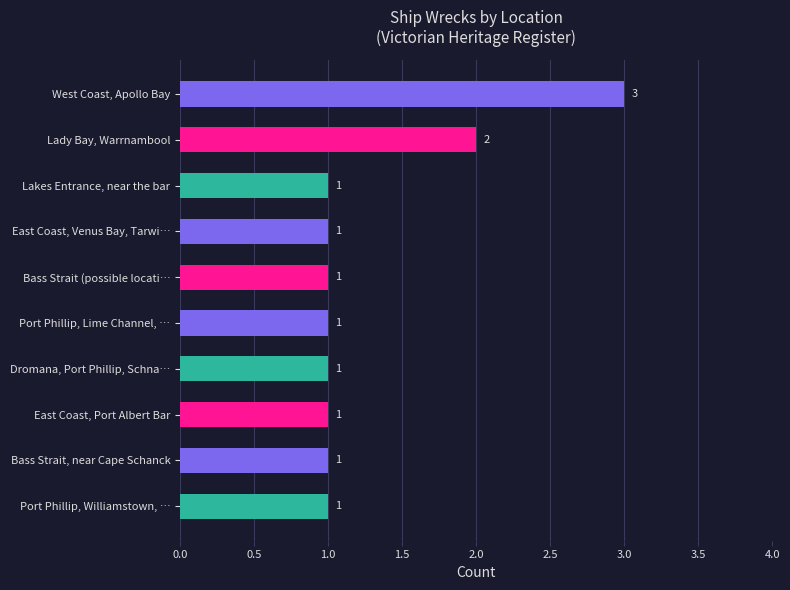

Reading top to bottom, what are all the values shown in this chart?

3	2	1	1	1	1	1	1	1	1